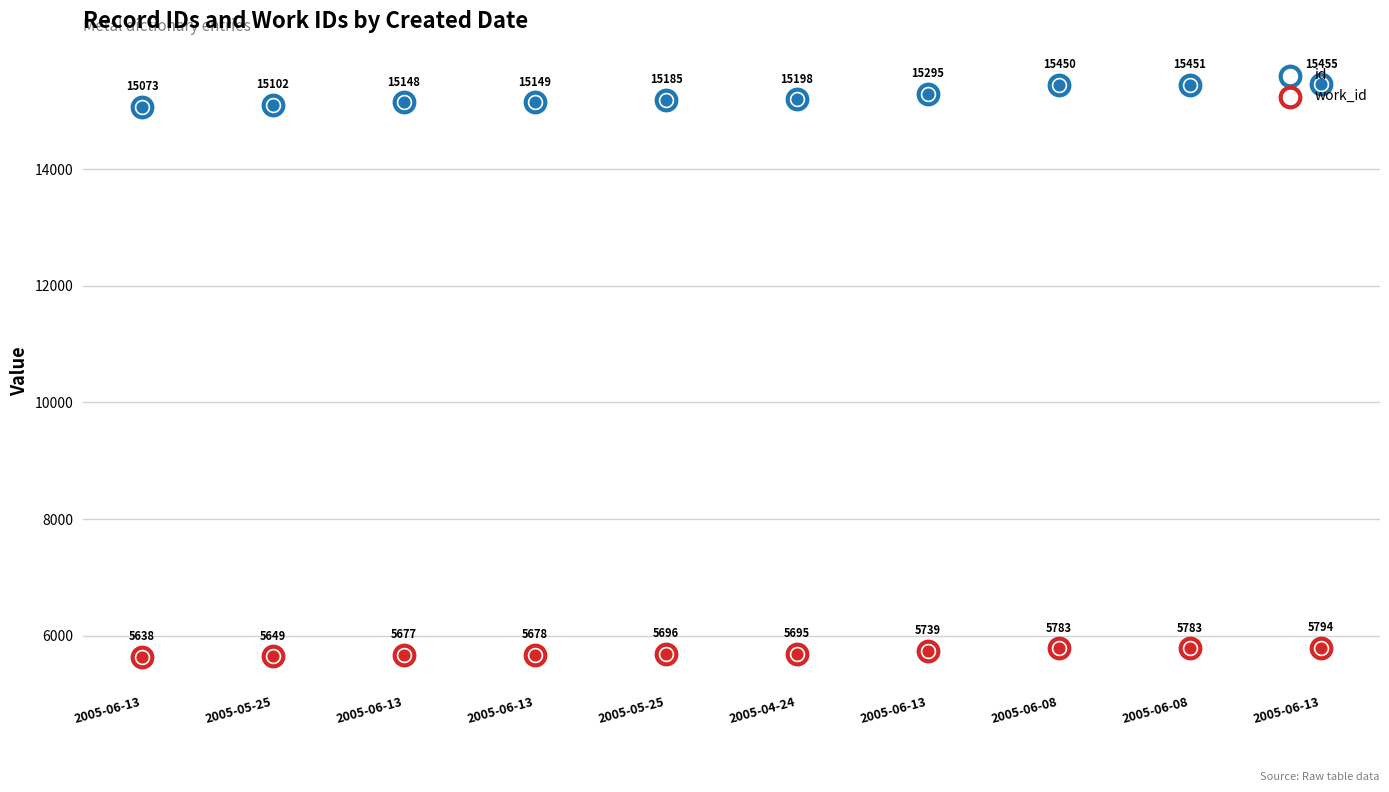

What are all the series names shown in the legend?

id, work_id